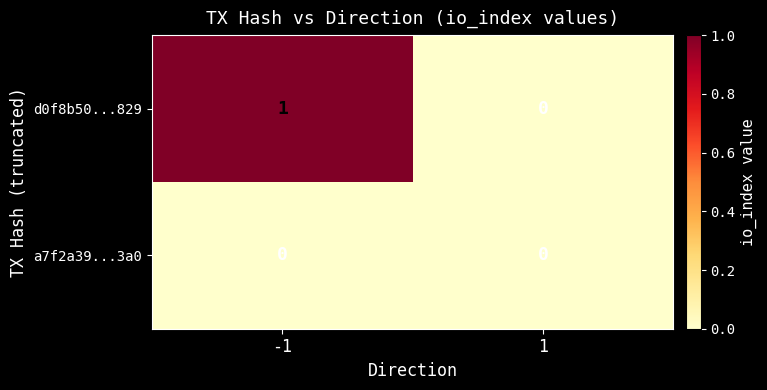

Is the value of d0f8b50...829 at -1 greater than the value of a7f2a39...3a0 at -1?

Yes